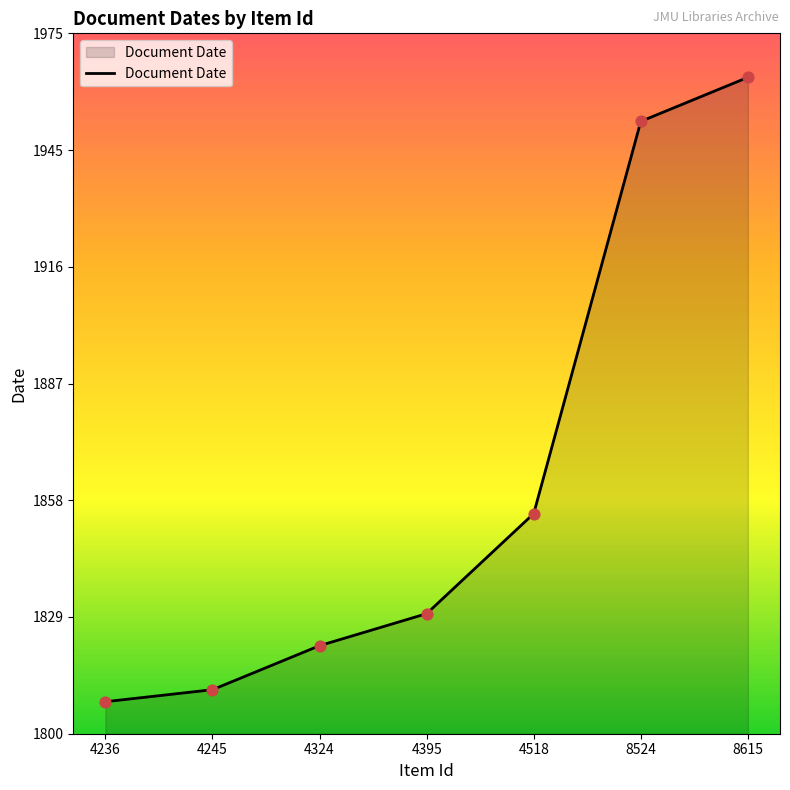

Approximately how many times larger is the value at 4324 compared to 4395?

1.0